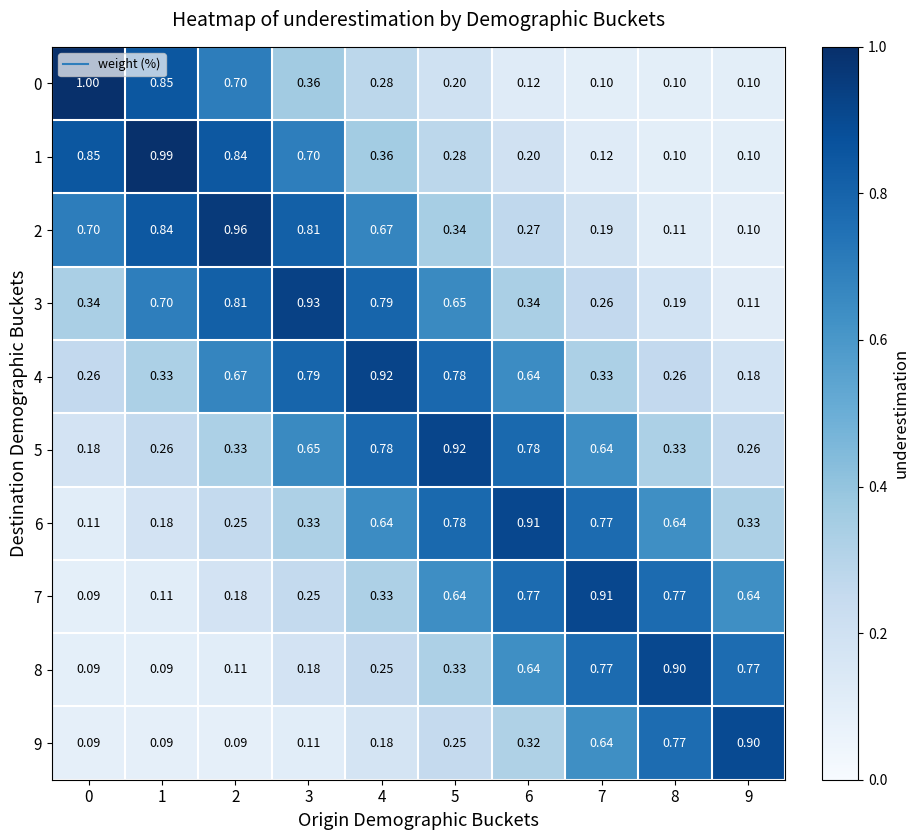

How many series are shown in this chart?

10